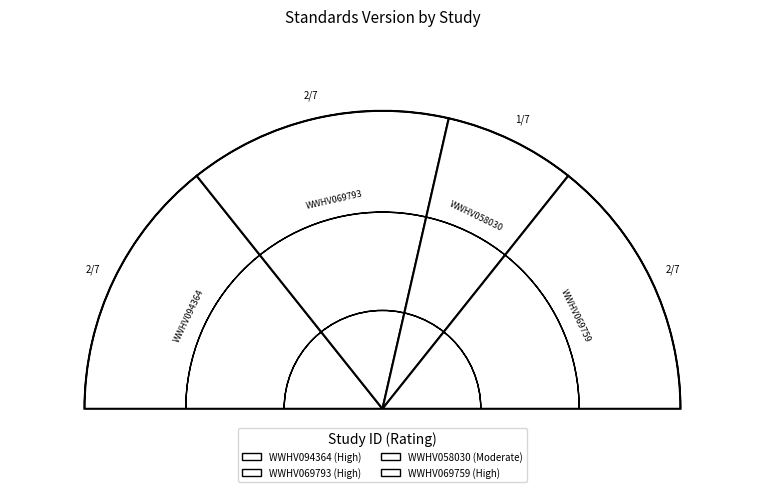

To the nearest percent, what is the combined percentage of WWHV094364 and WWHV069793?

57%